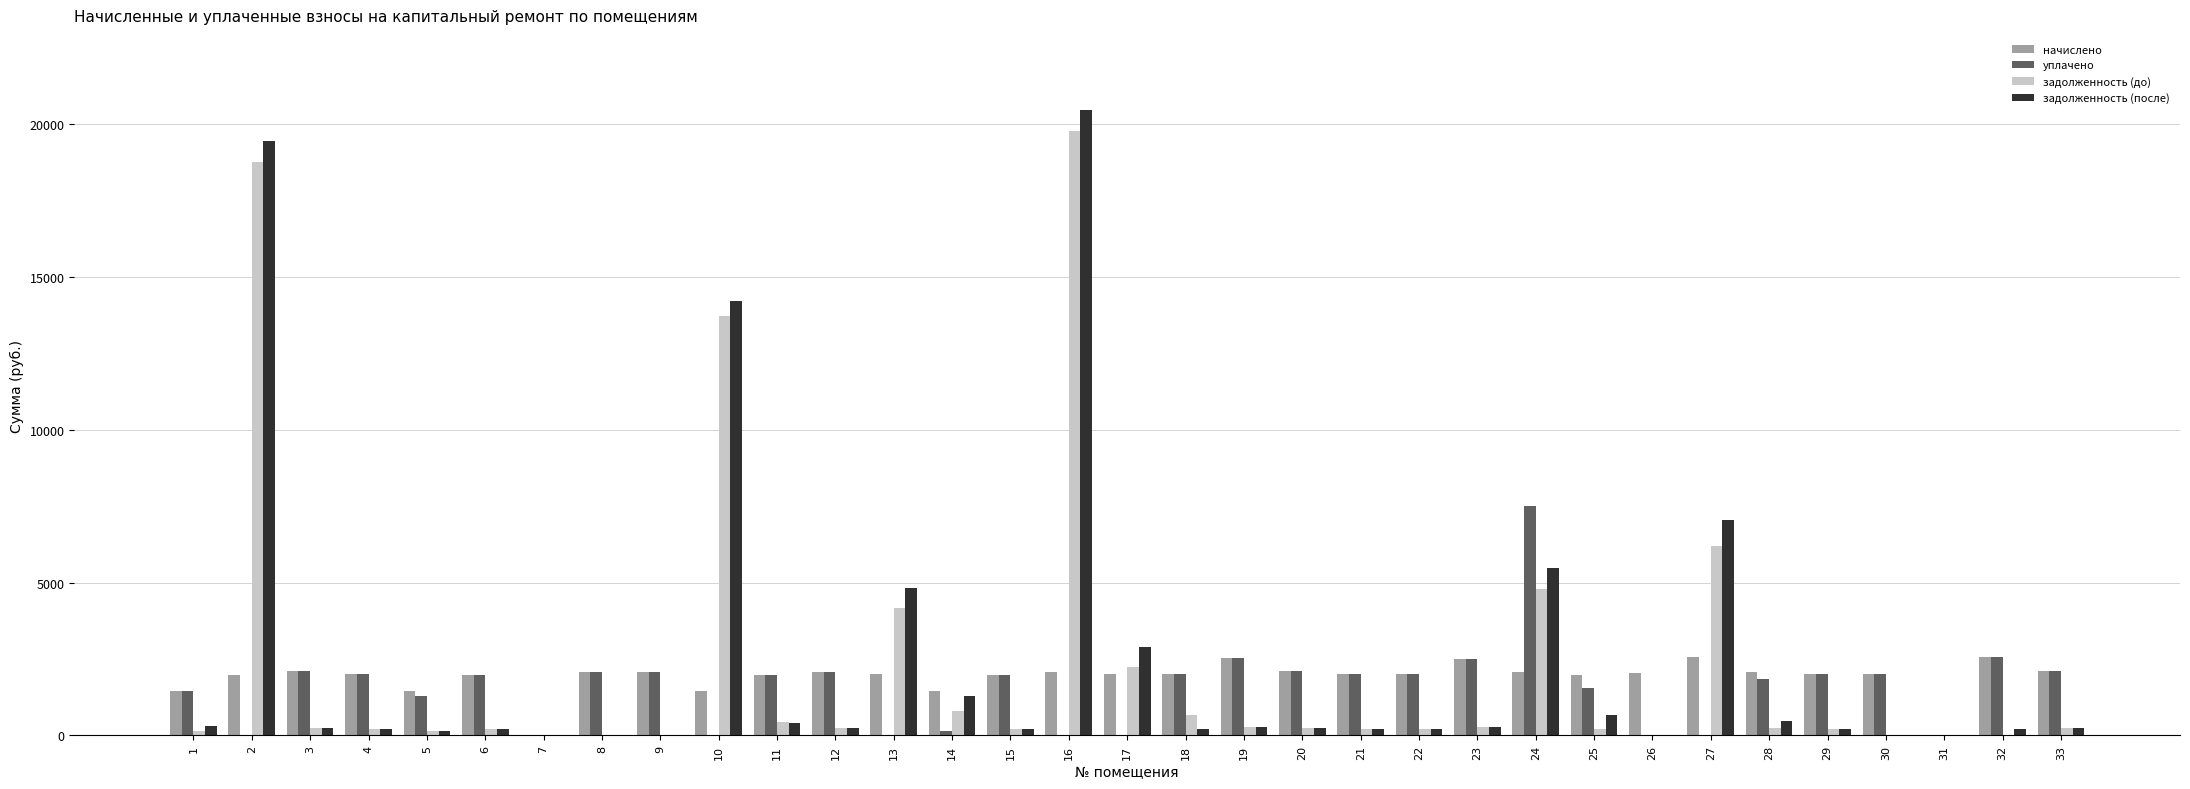

Which series has the widest spread of values?

задолженность (после)